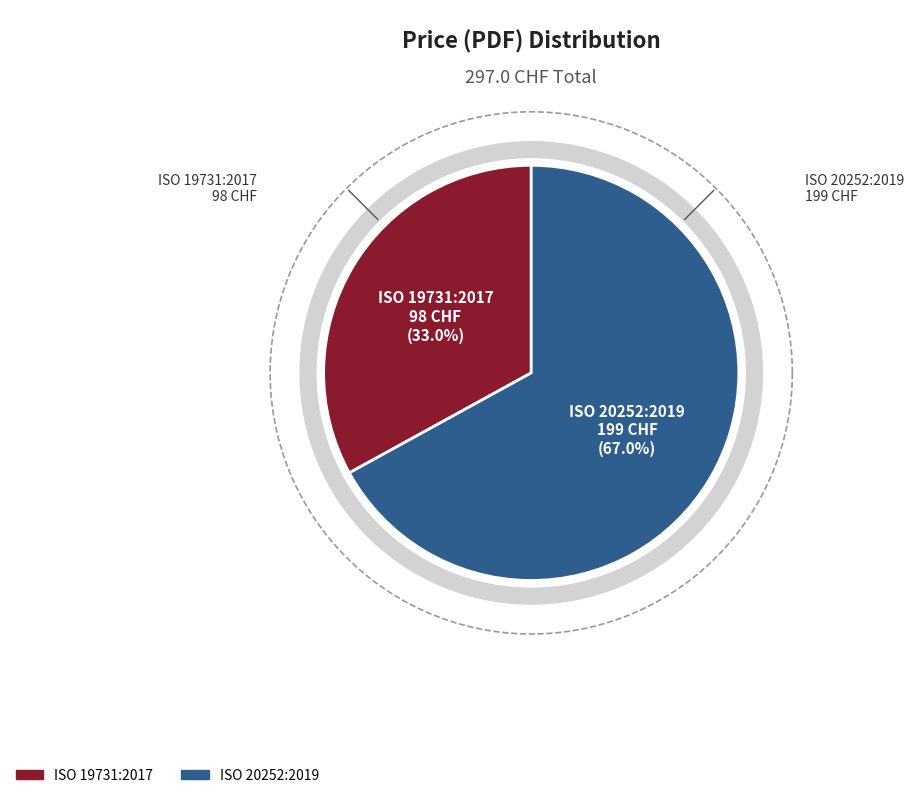

To the nearest percent, what percentage of the pie is ISO 19731:2017?

33%